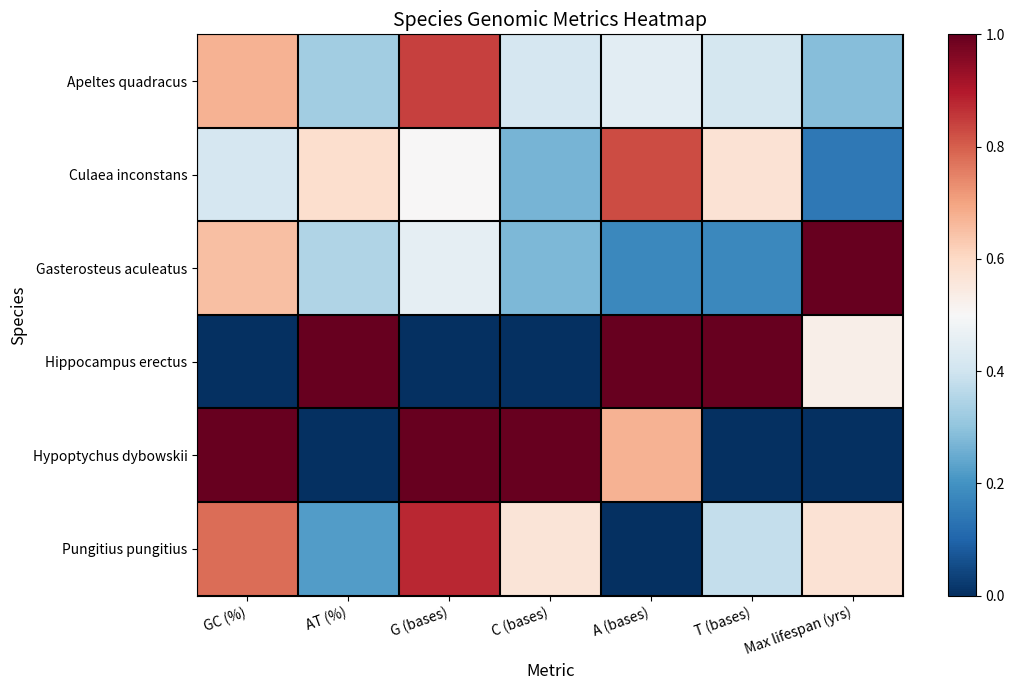

At which label is Pungitius pungitius closest to 0?

A (bases)